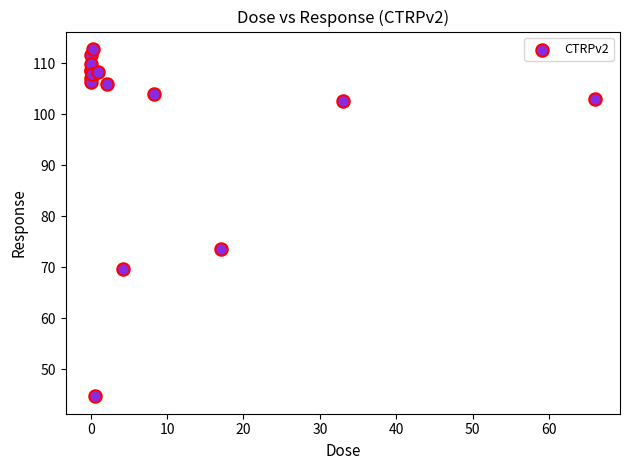

What Y value in the scatter plot is closest to 78?

73.5